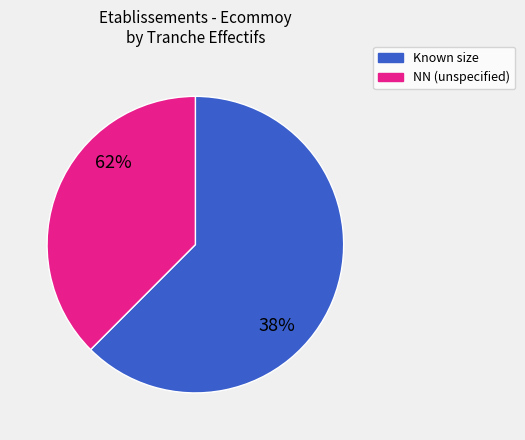

Does 11 represent more than half of the total?

No